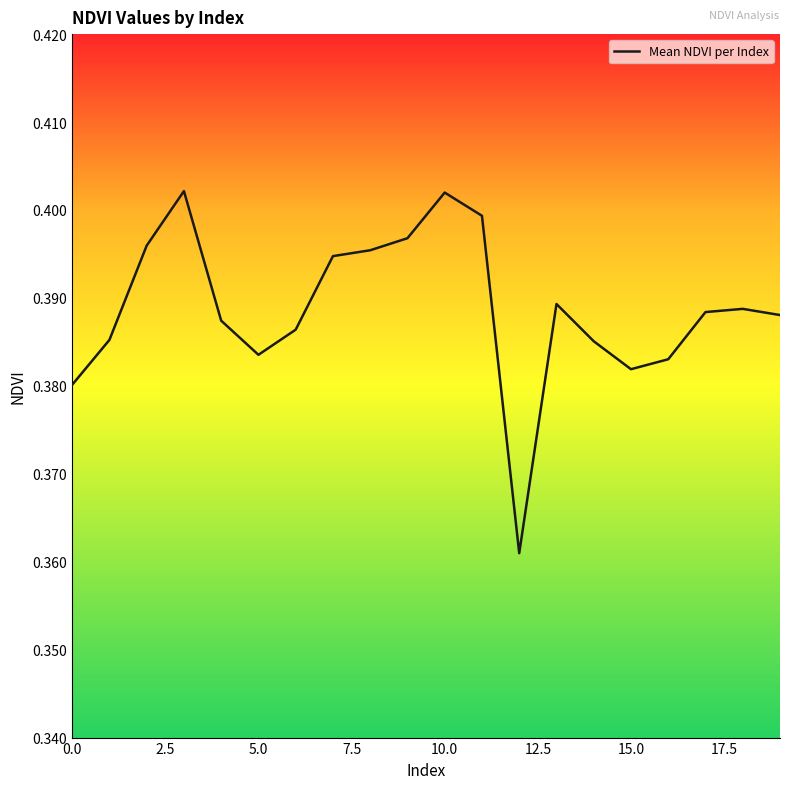

What is the label of the 20th point from the left?

19